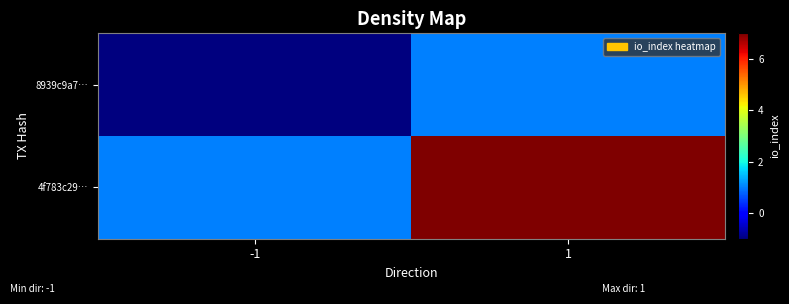

Reading right to left, transcribe all the data shown in this chart.

8939c9a7…: 1=1	-1=-1
4f783c29…: 1=7	-1=1